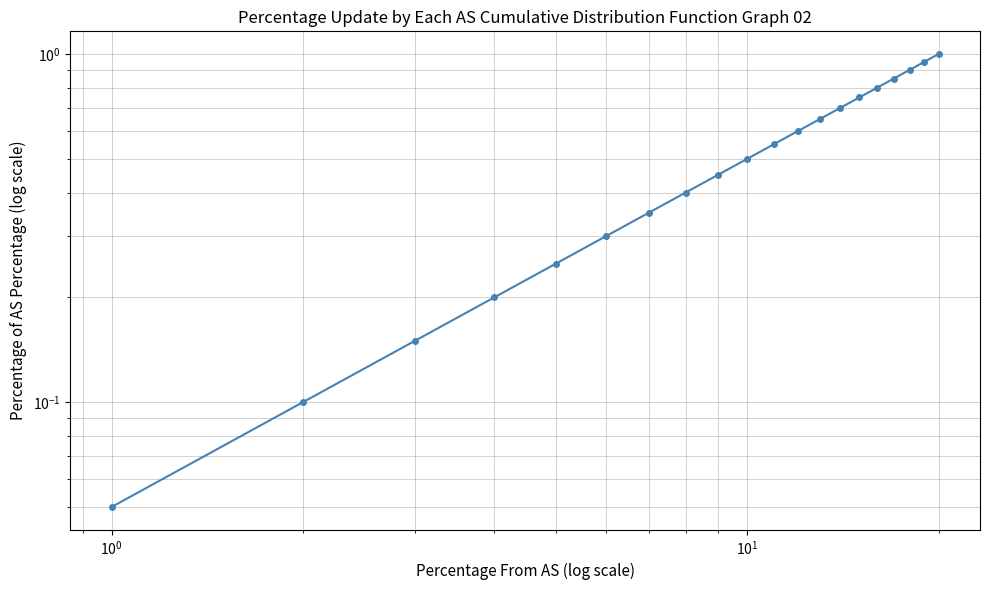

What is the value of the 10th point from the left?

0.5